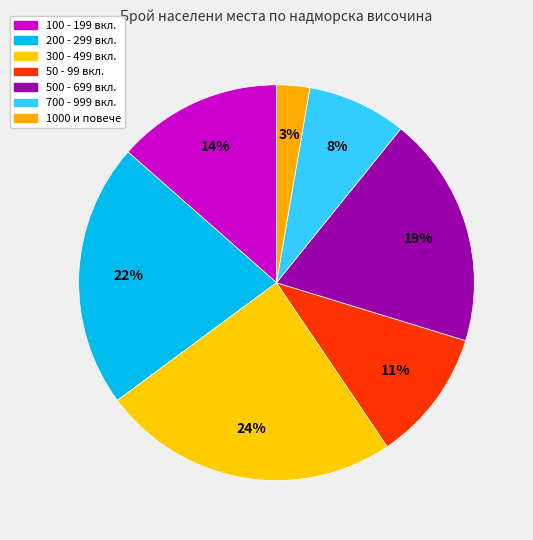

Count the number of slices in the pie.

7